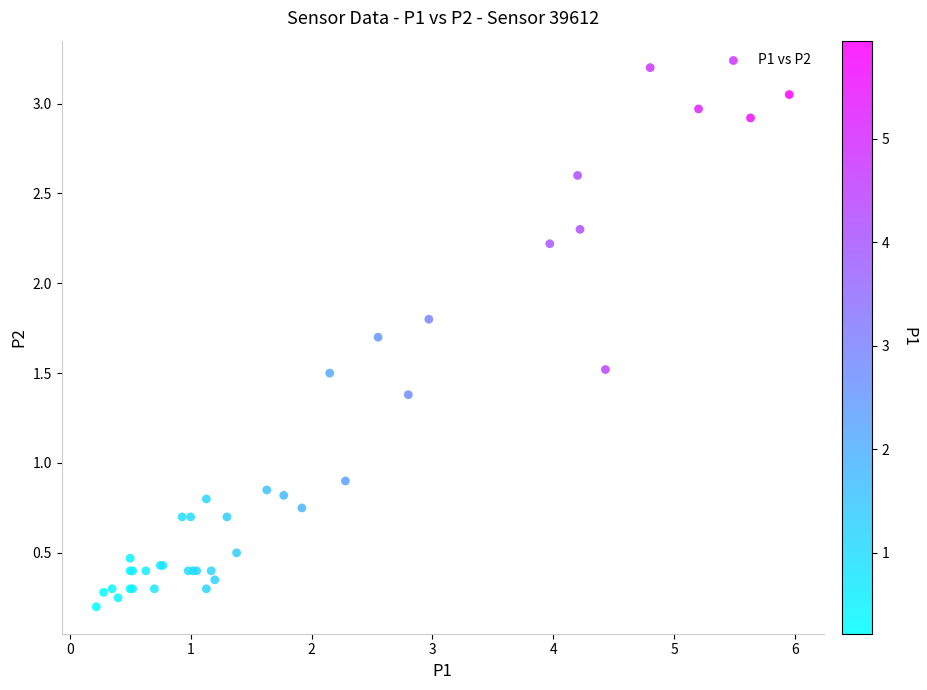

What Y value in the scatter plot is closest to 1?

0.9